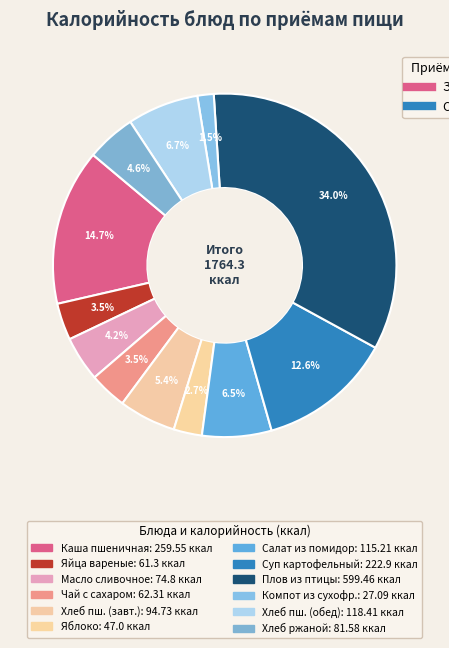

Which category has the biggest portion of the pie?

Плов из птицы